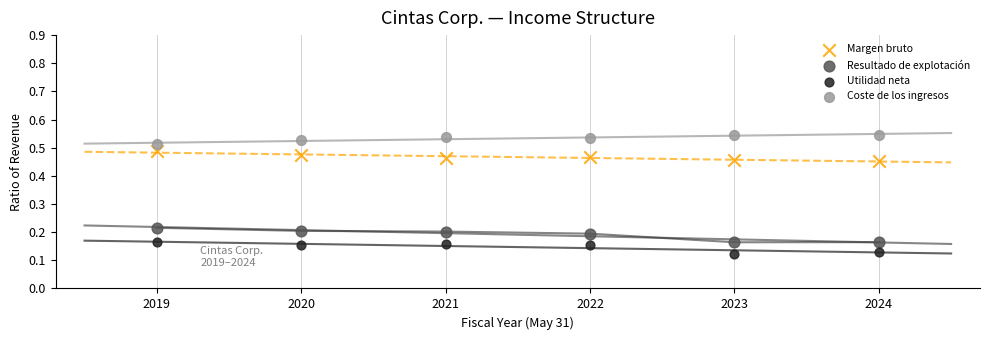

Across all data points, what is the range of X values (max minus min)?

5.0